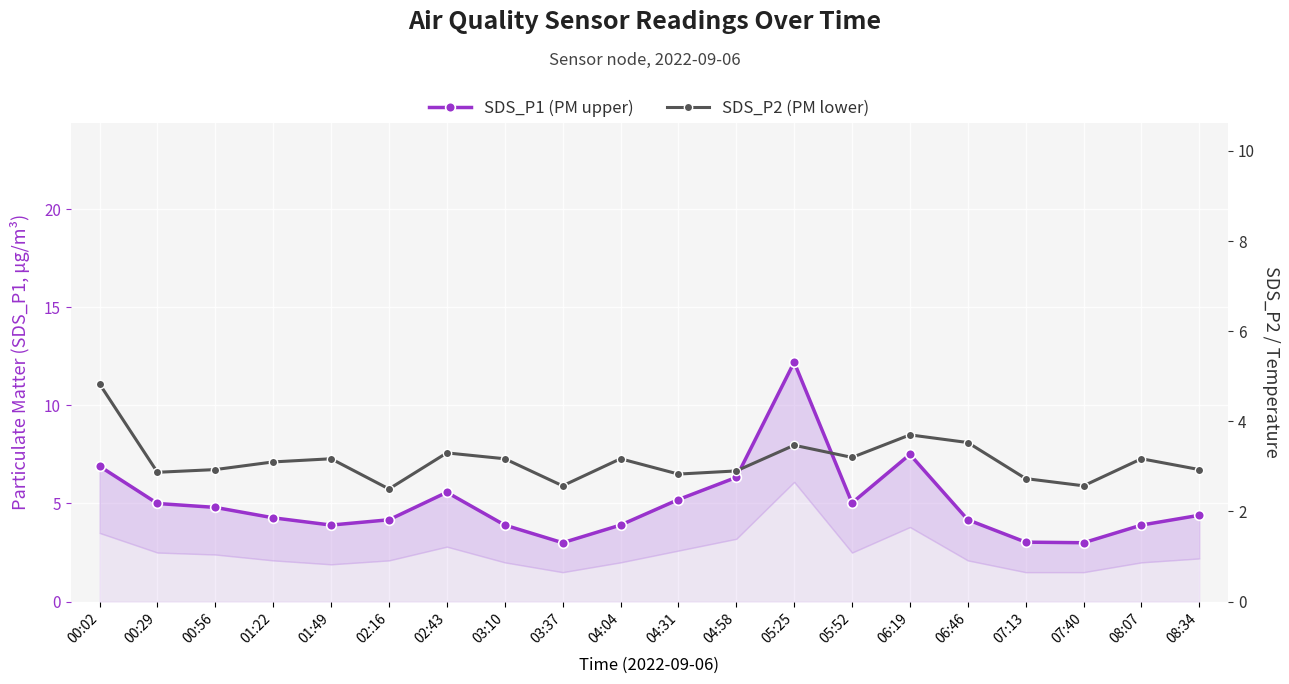

What is the label of the 9th point from the left?

03:37